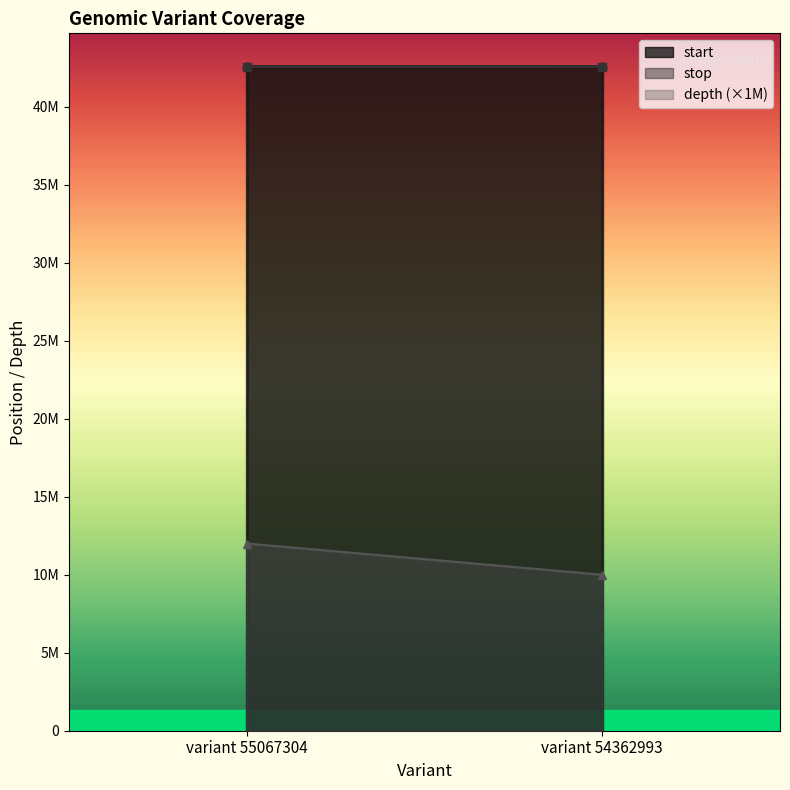

At which category is the sum across all series the highest?

variant 54362993